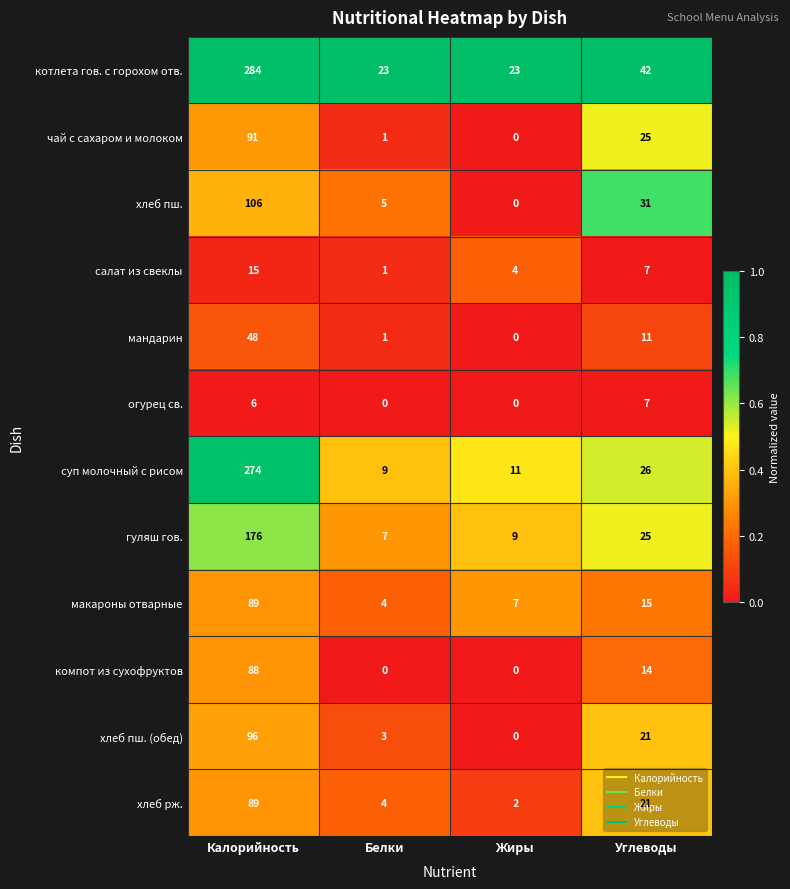

What is the difference between the second highest and second lowest values in the салат из свеклы series?

3